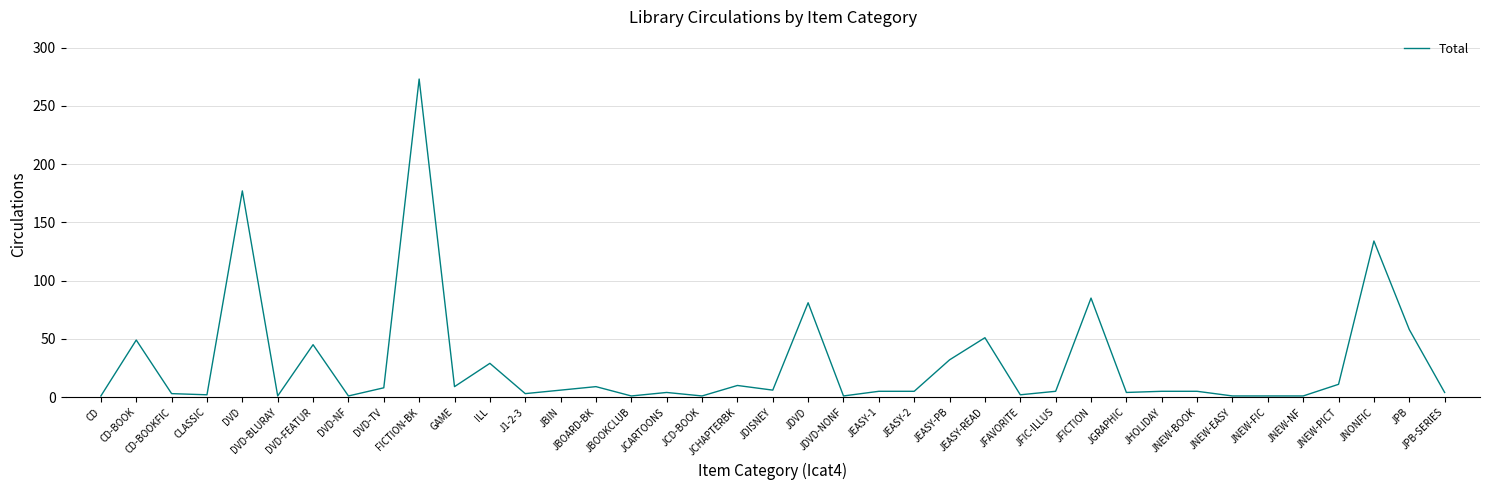

What is the difference between the maximum and minimum values?

272